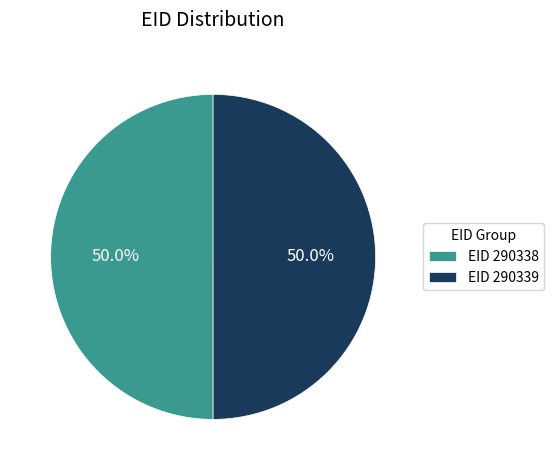

What is the ratio of the value at EID 290338 to the value at EID 290339?

1.0